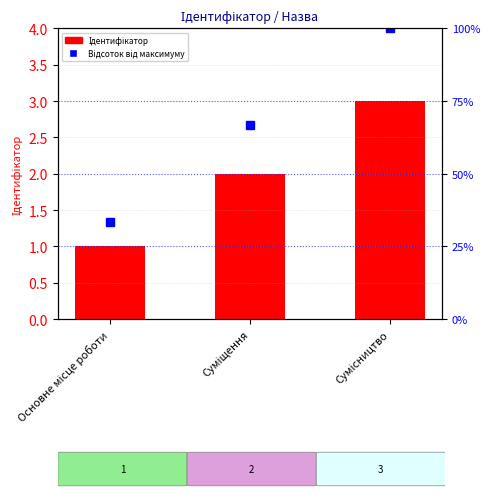

List the series in order of their overall mean, highest first.

Відсоток від максимуму, Ідентифікатор